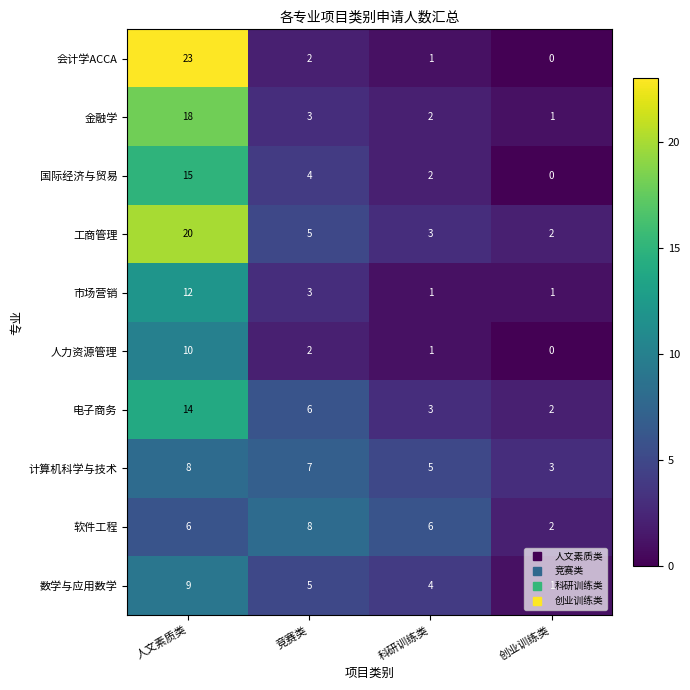

What is the spread (max minus min) of values at 科研训练类?

5